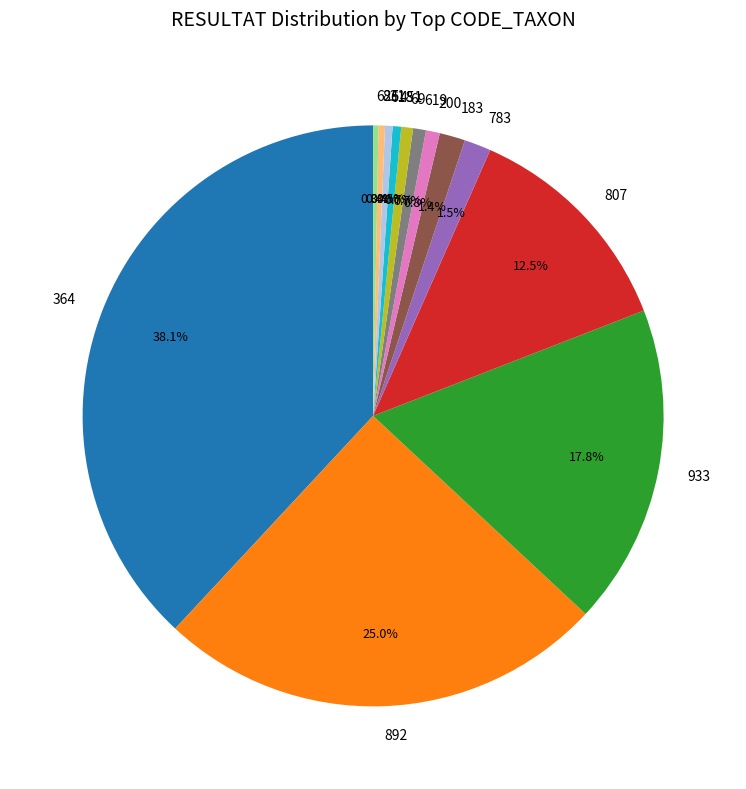

True or false: 807 accounts for 1% of the total.

False